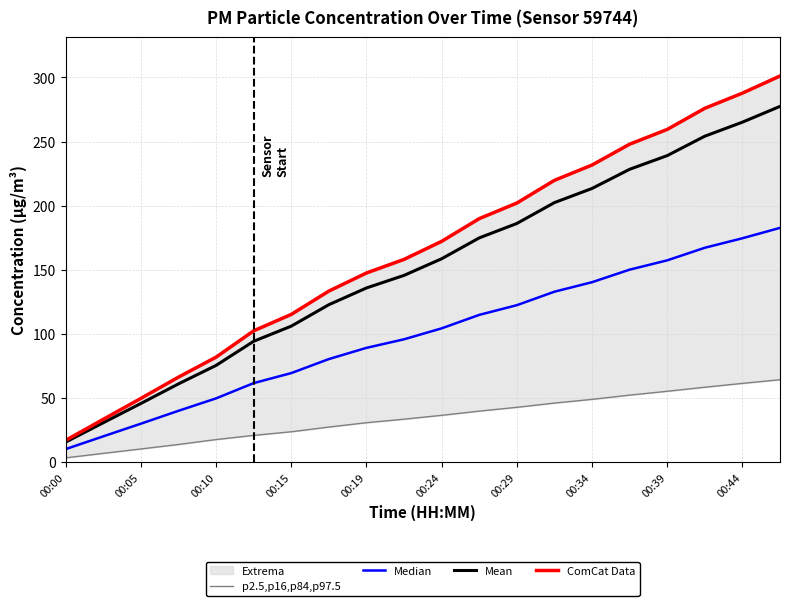

True or false: Mean has more than 2 points higher than both neighbors.

False